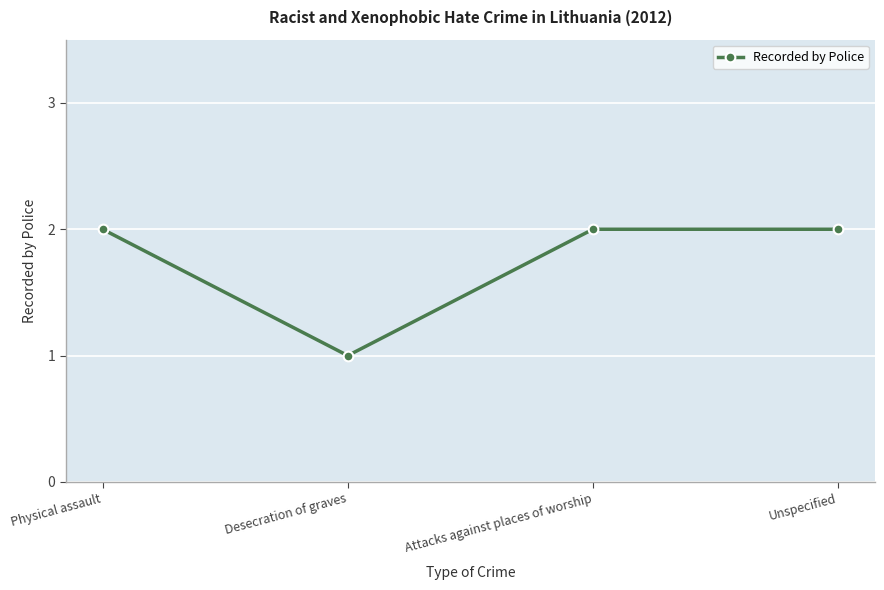

Count the values in the range 2 to 3.

3